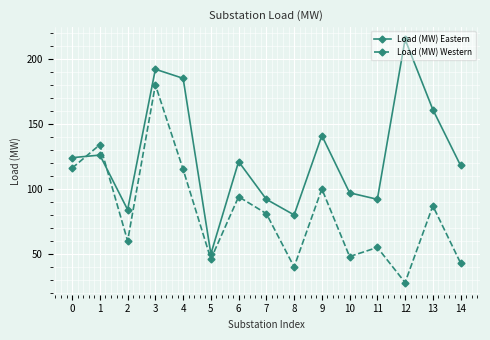

Is it true that Load (MW) Eastern equals 61 at 0?

False